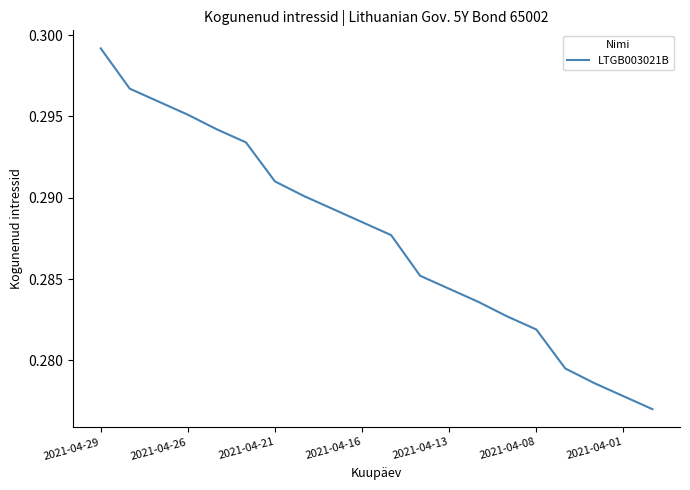

Is this an area chart (filled region under the line)?

No